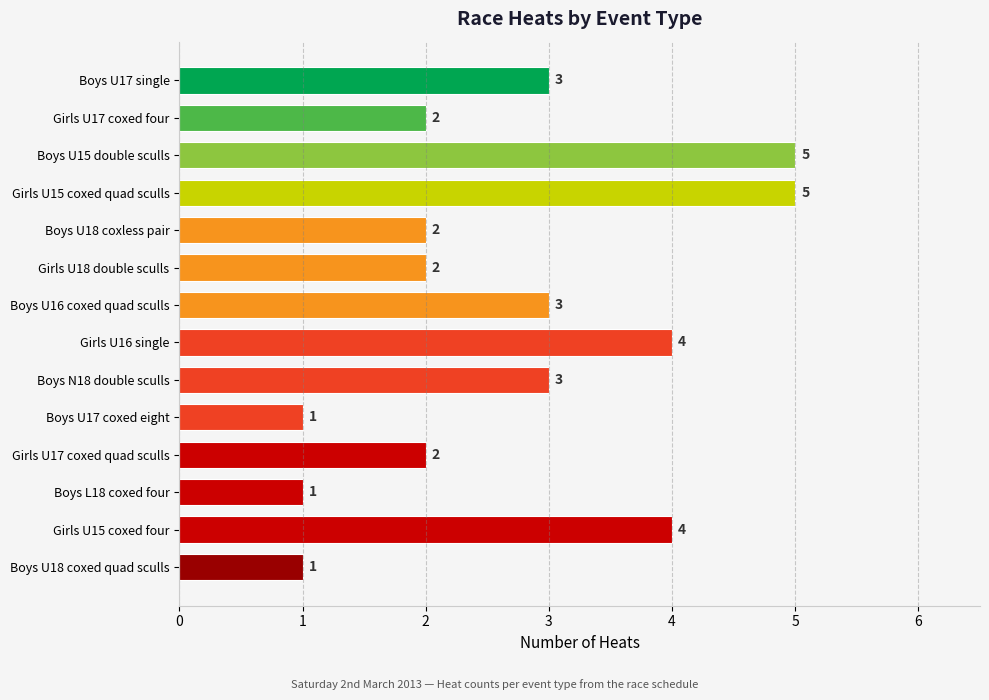

The chart shows a value of 3 at Girls U17 coxed four. True or false?

False